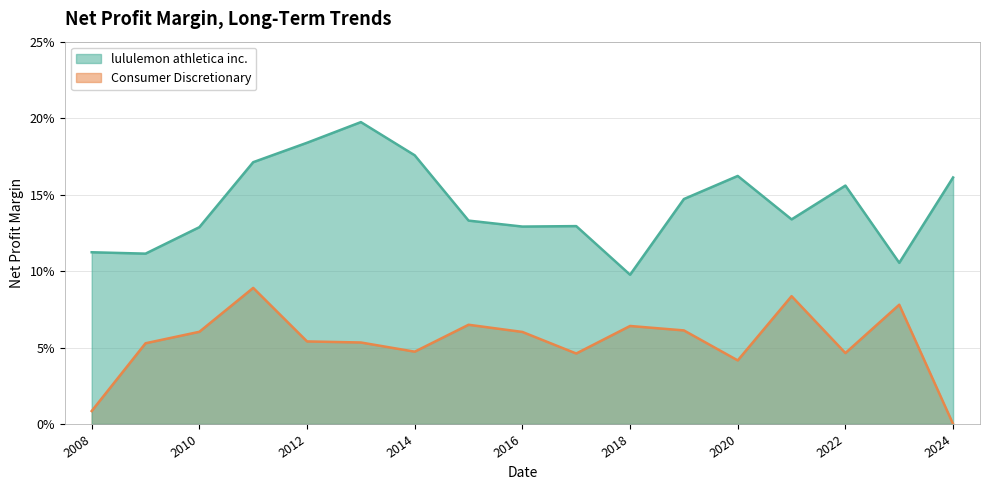

What is the value of the Consumer Discretionary point at the 3rd from the left?

0.1